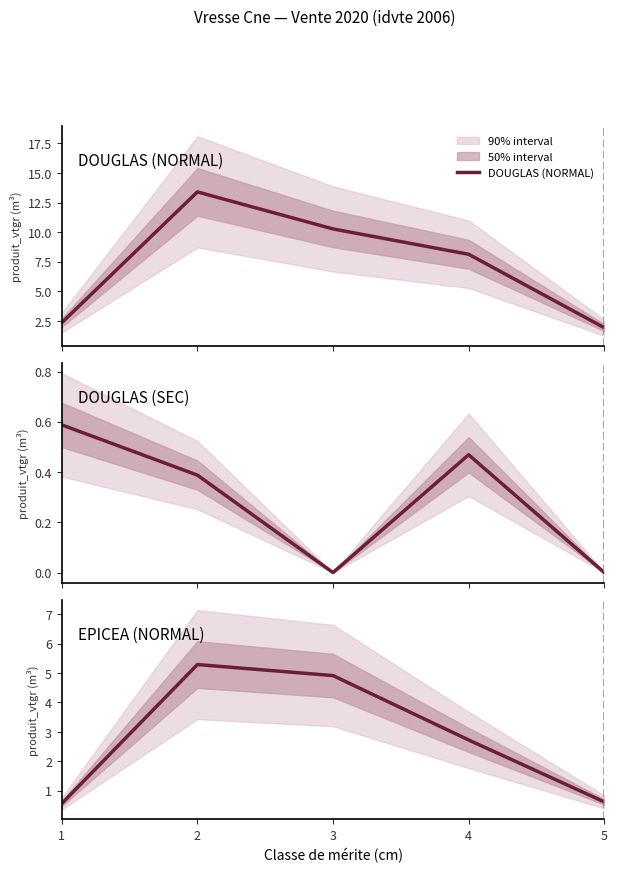

How many lines are shown in the chart?

3